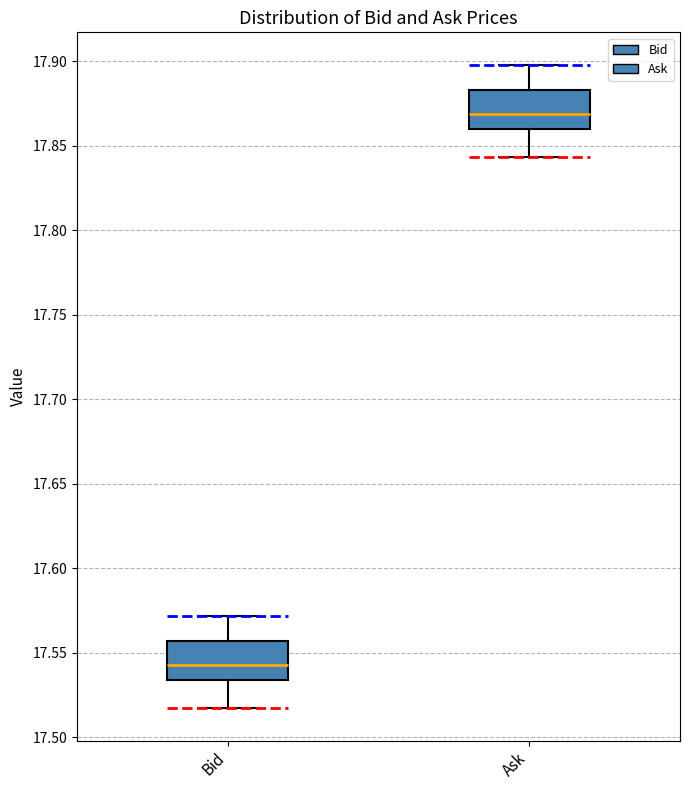

Which box has the highest median line?

Ask